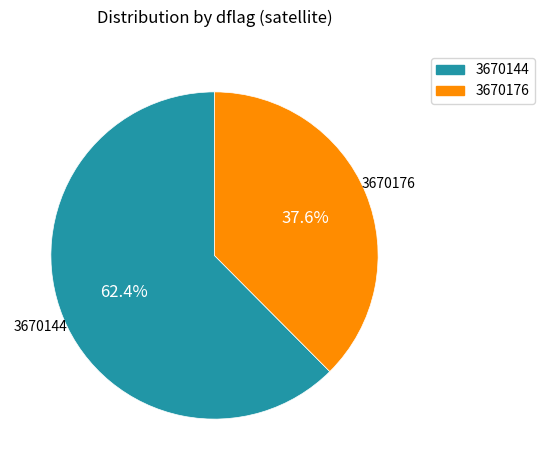

How many segments does this pie chart have?

2